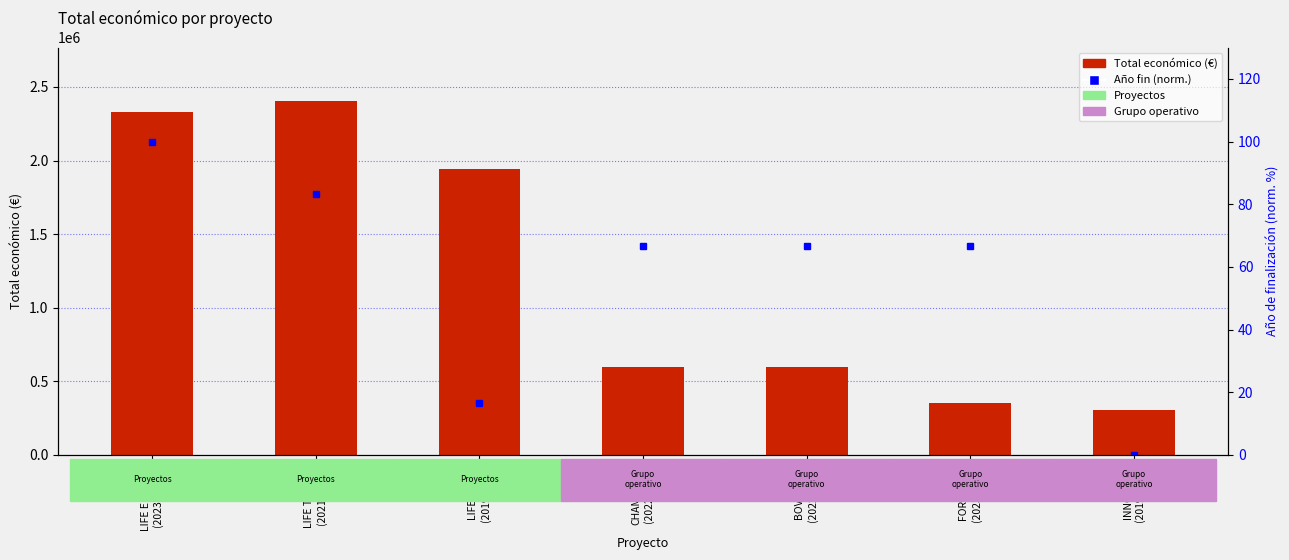

Is it true that Año de finalización (norm.) equals 66.7 at CHAMPLAST
(2022-2025)?

True